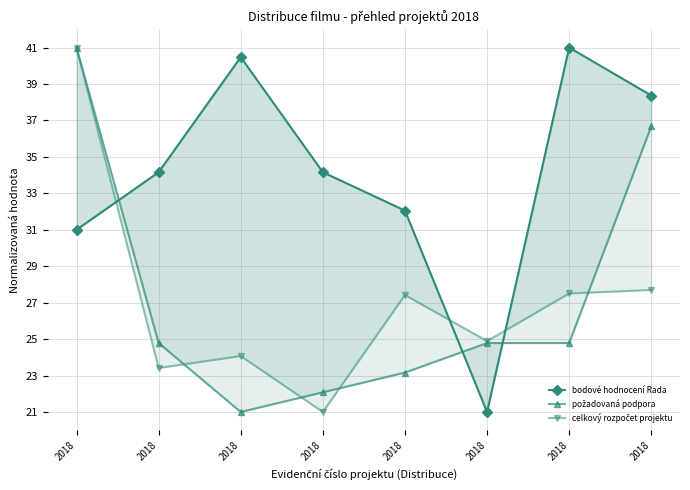

At which category does požadovaná podpora reach its first local valley?

2018